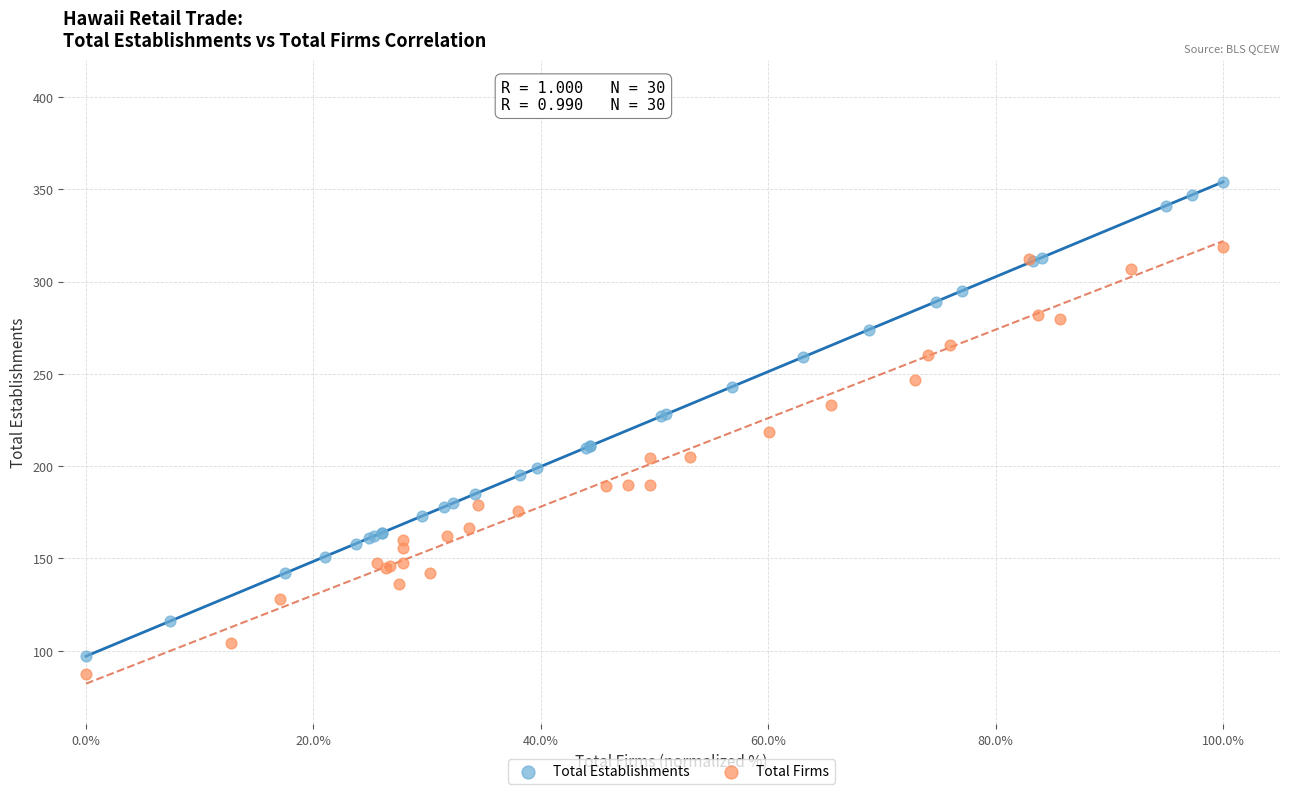

Which series reaches the maximum Y coordinate?

Total Establishments